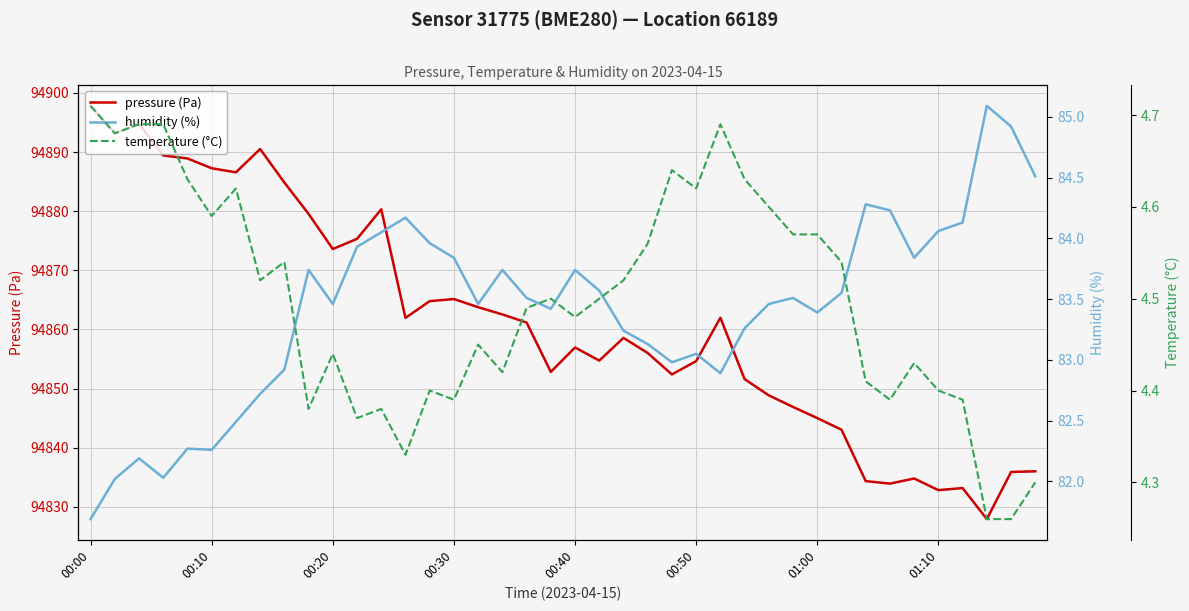

Is it true that pressure (Pa) equals 46898.8 at 00:50?

False